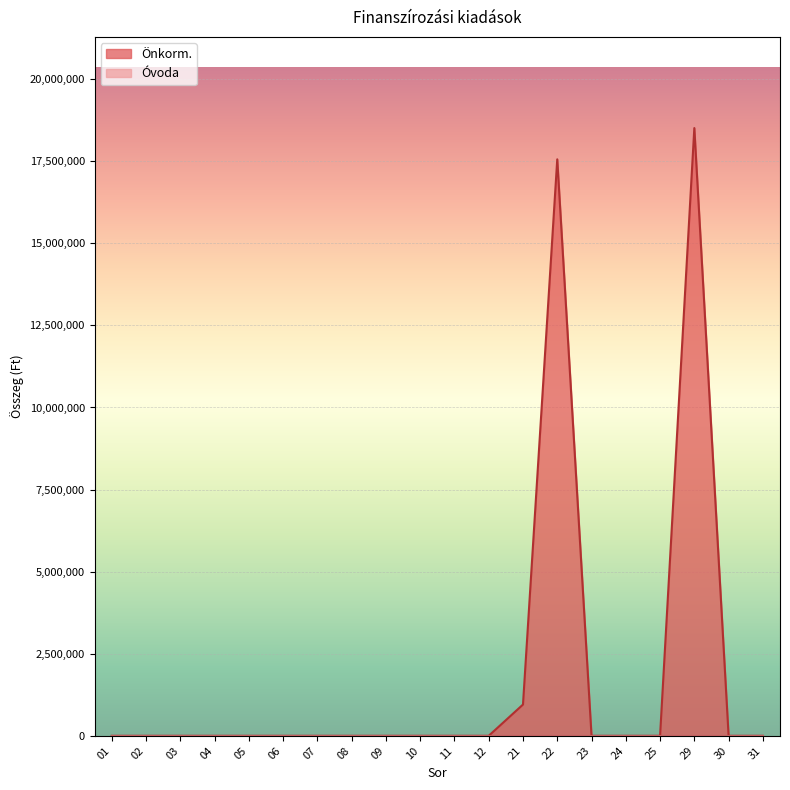

Where is the data nearest to the value 9255006?

21